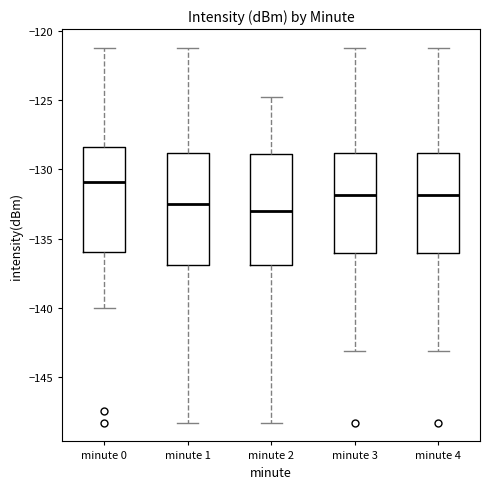

Reading left to right, read every box against the y-axis: the position of its median line, the range the box covers, and the ends of its whiskers. The values are not printed on the chart, so give them approximately, as read against the axis.

minute 0: median -131.0, box -136.0 to -128.5, whiskers -140.0 to -121.0
minute 1: median -132.5, box -137.0 to -129.0, whiskers -148.5 to -121.0
minute 2: median -133.0, box -137.0 to -129.0, whiskers -148.5 to -125.0
minute 3: median -132.0, box -136.0 to -129.0, whiskers -143.0 to -121.0
minute 4: median -132.0, box -136.0 to -129.0, whiskers -143.0 to -121.0